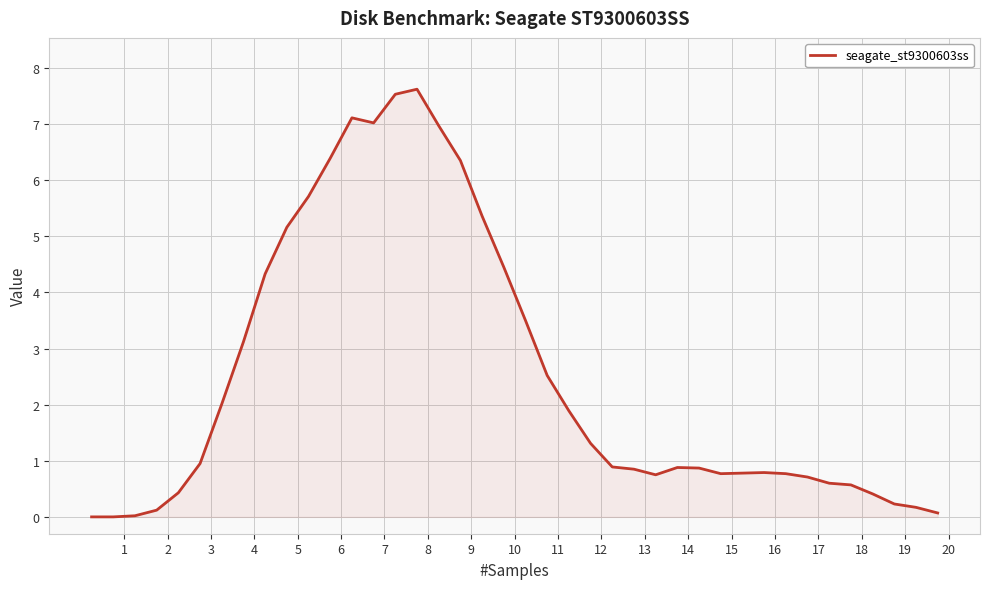

What is the difference between the maximum and minimum values?

7.6